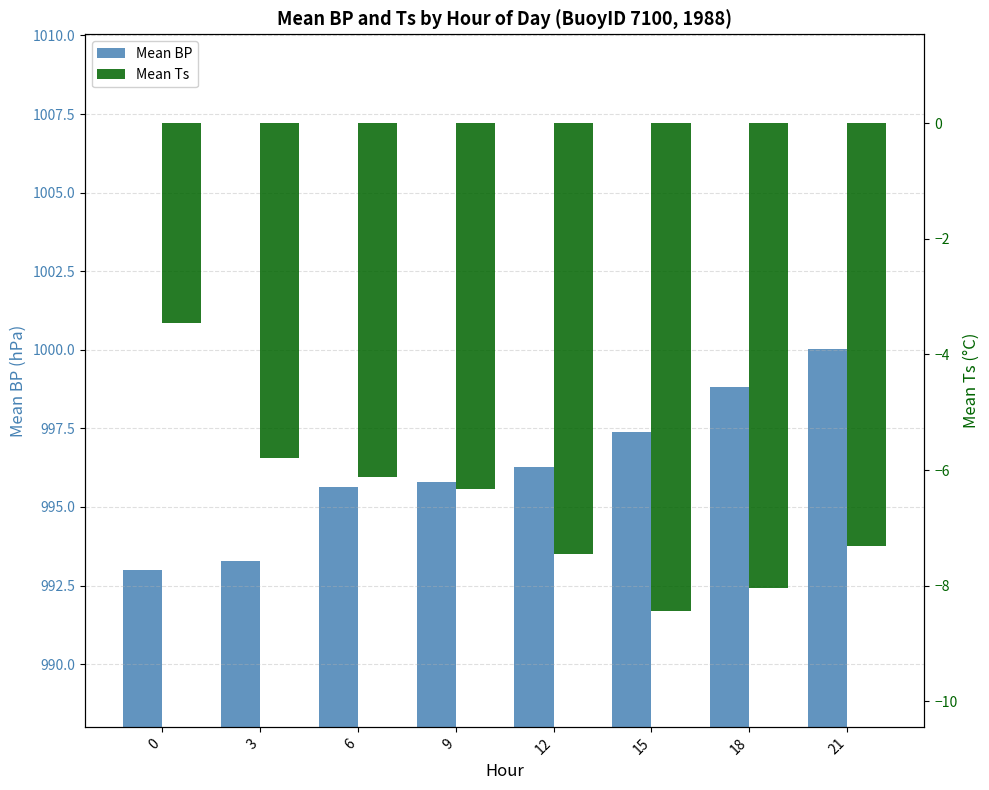

What is the minimum value for Mean Ts?

-8.4